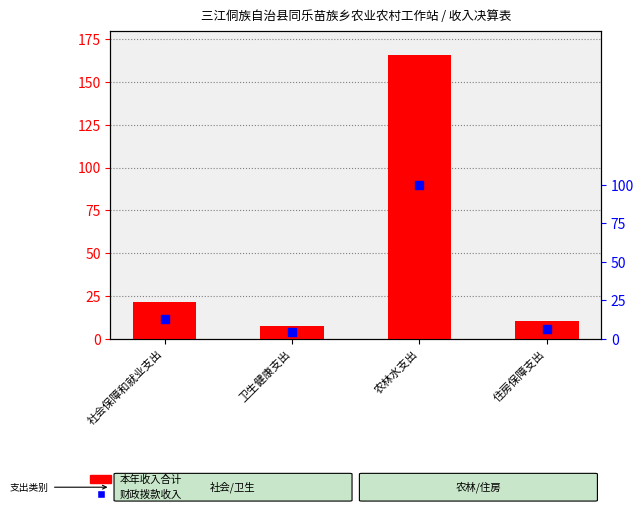

At how many categories does at least one series exceed 144?

1